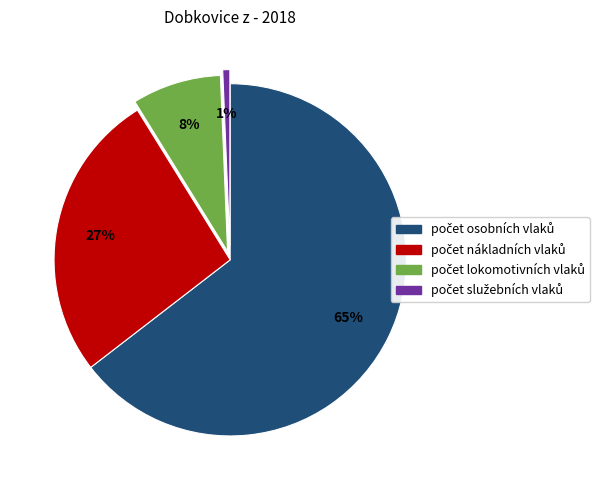

Is there any slice that represents more than half of the pie?

Yes